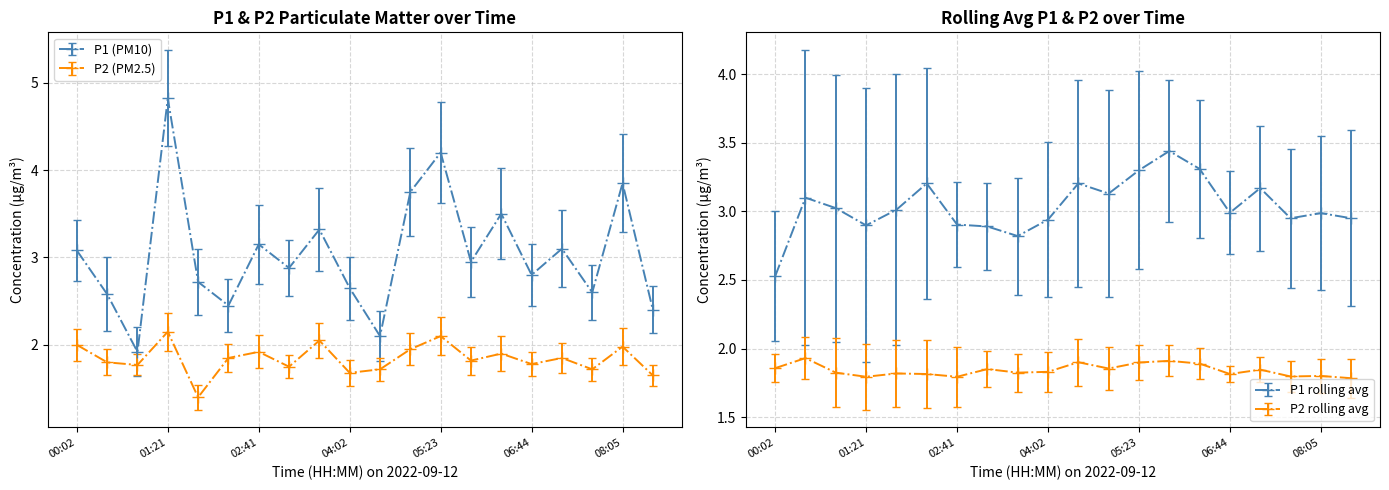

What is the value of the P2 point at the 15th from the left?

1.9